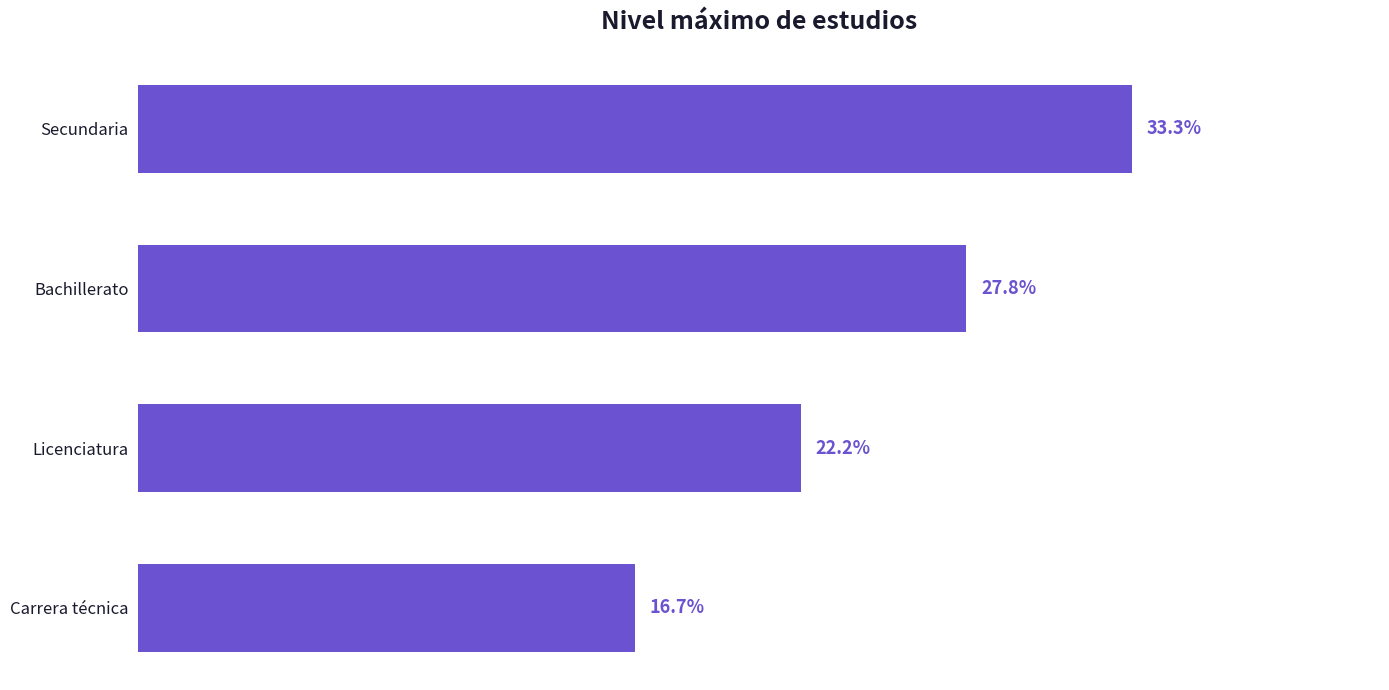

What is the label of the 1st bar from the bottom?

Carrera técnica